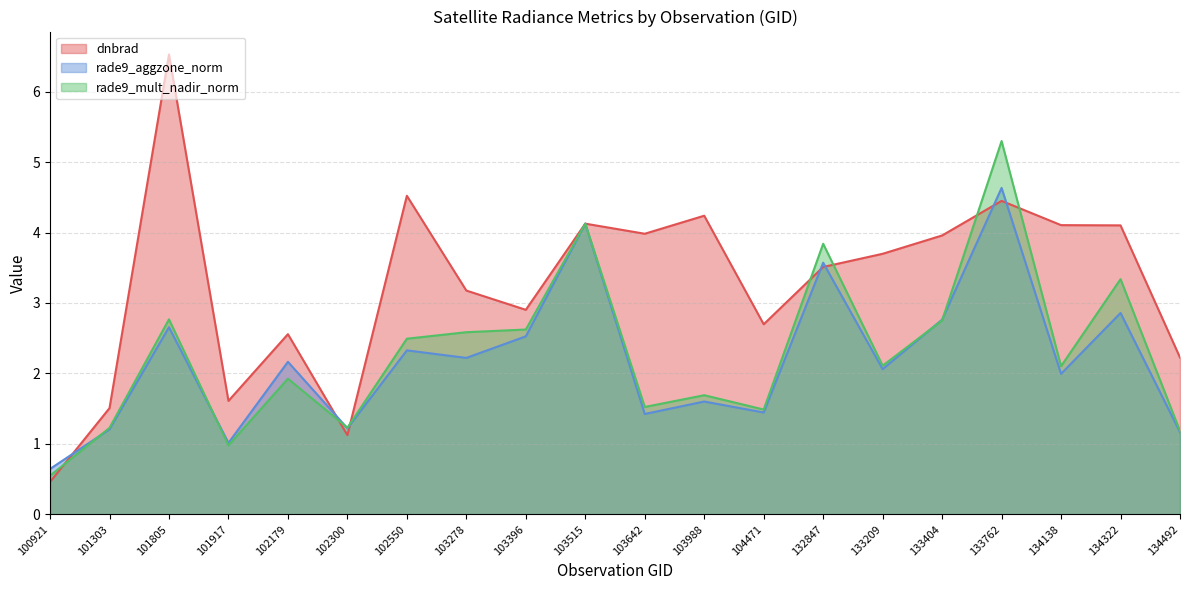

What is the difference between the rade9_aggzone_norm values at 102300 and 133762?

3.4